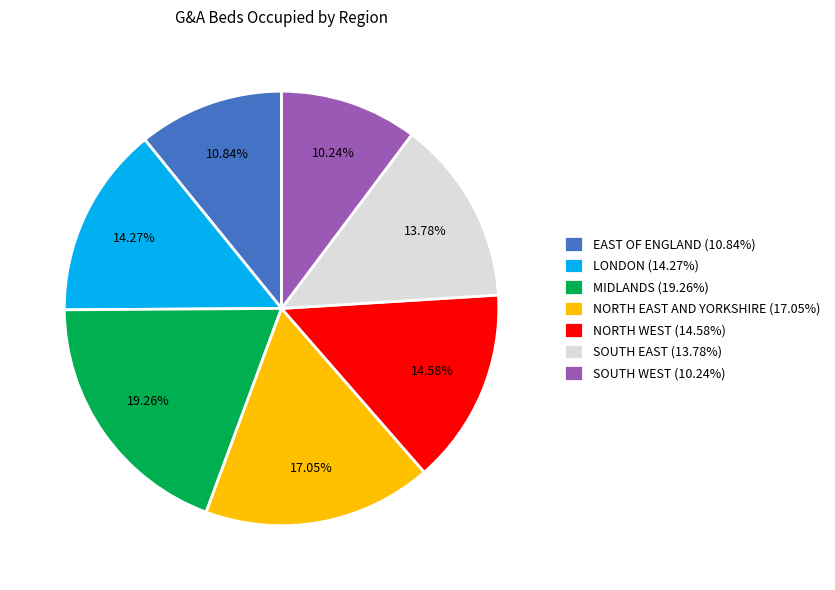

What is the total percentage of NORTH EAST AND YORKSHIRE and SOUTH WEST?

27.3%